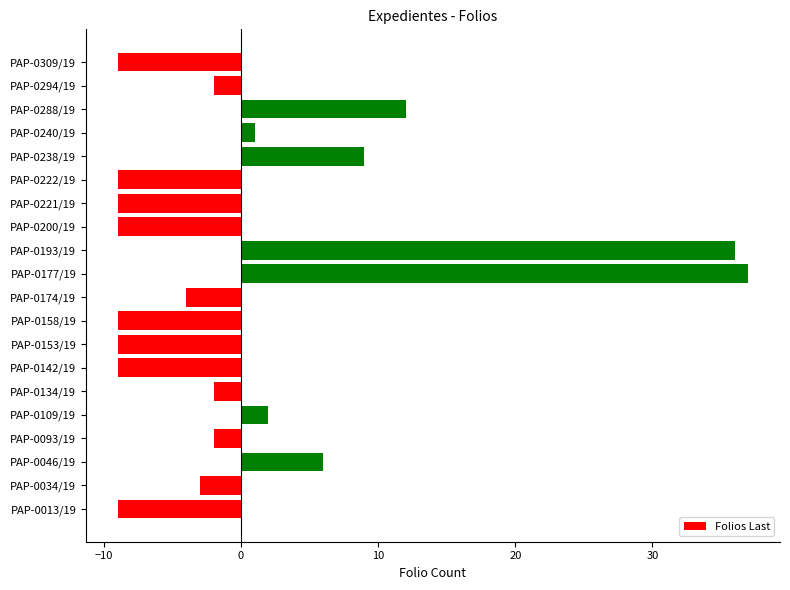

How many negative values are there?

13